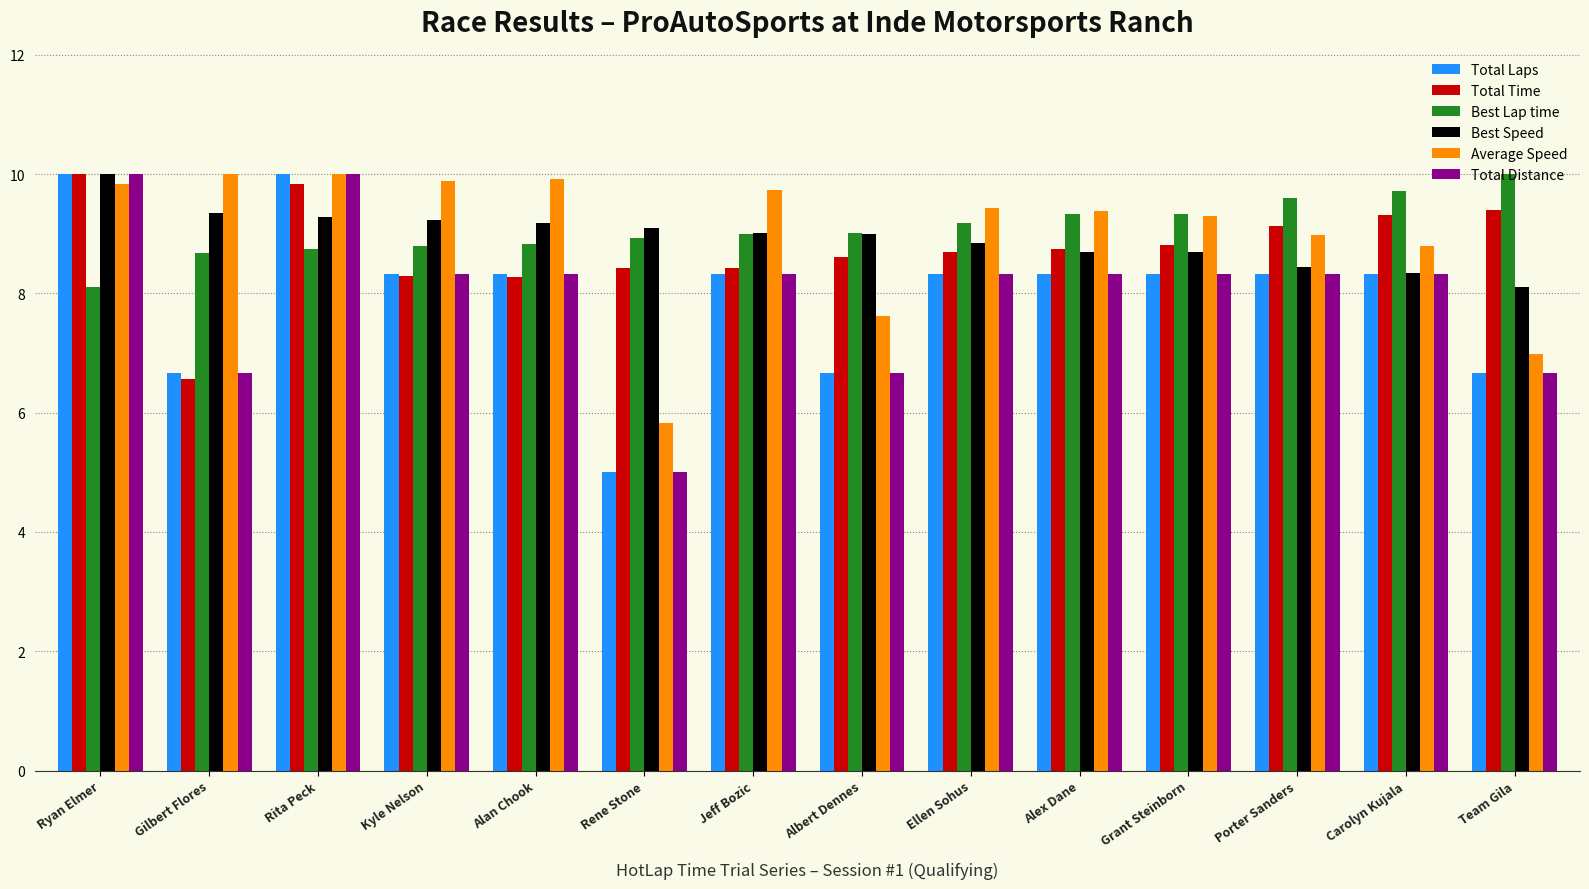

What is the maximum value shown in the chart?

10.0